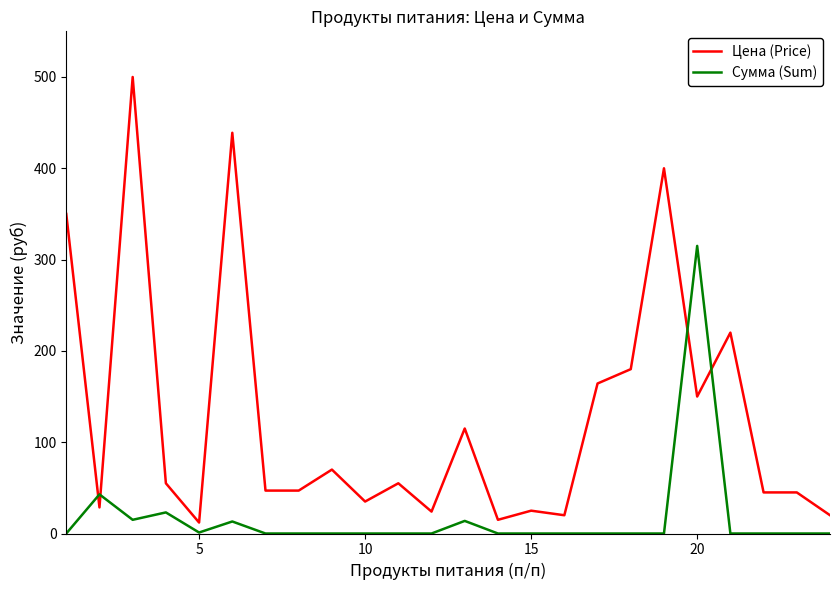

What is the maximum value shown in the chart?

500.0